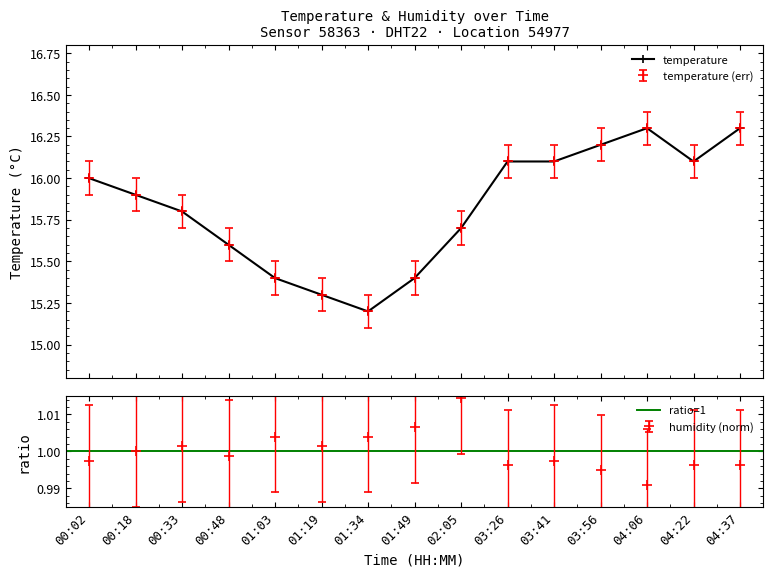

Is it true that humidity equals 1.0 at 01:19?

True